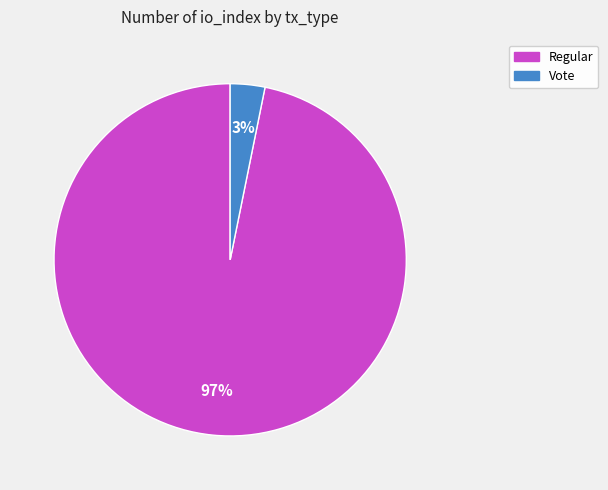

True or false: Vote accounts for 3% of the total.

True